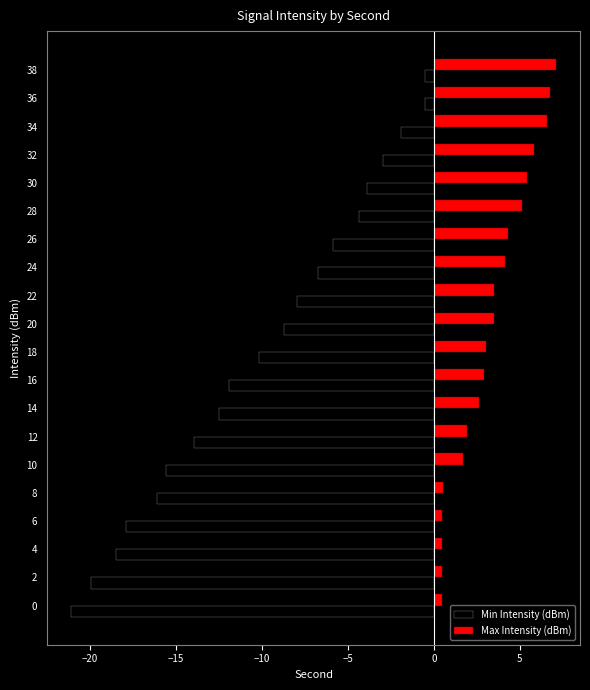

Which series has the largest total across all categories?

Max Intensity (dBm)